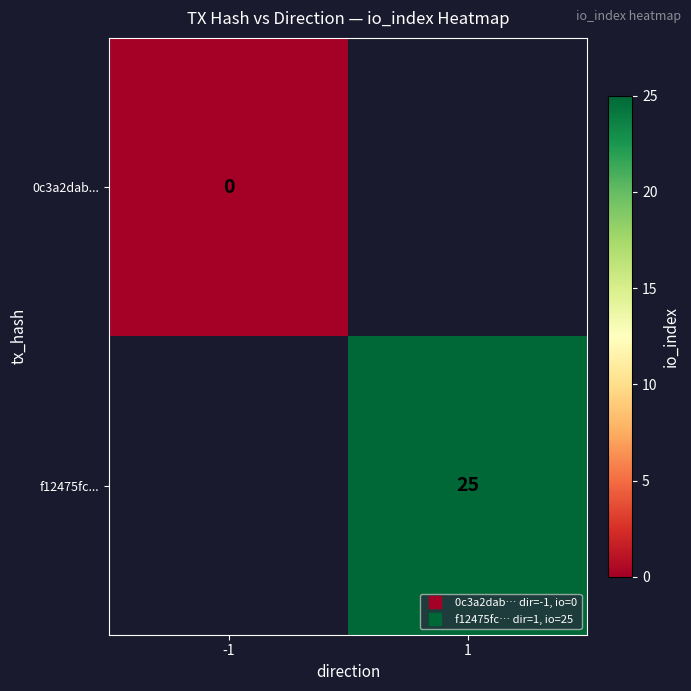

Rank the series by their average value, from lowest to highest.

0c3a2dab..., f12475fc...